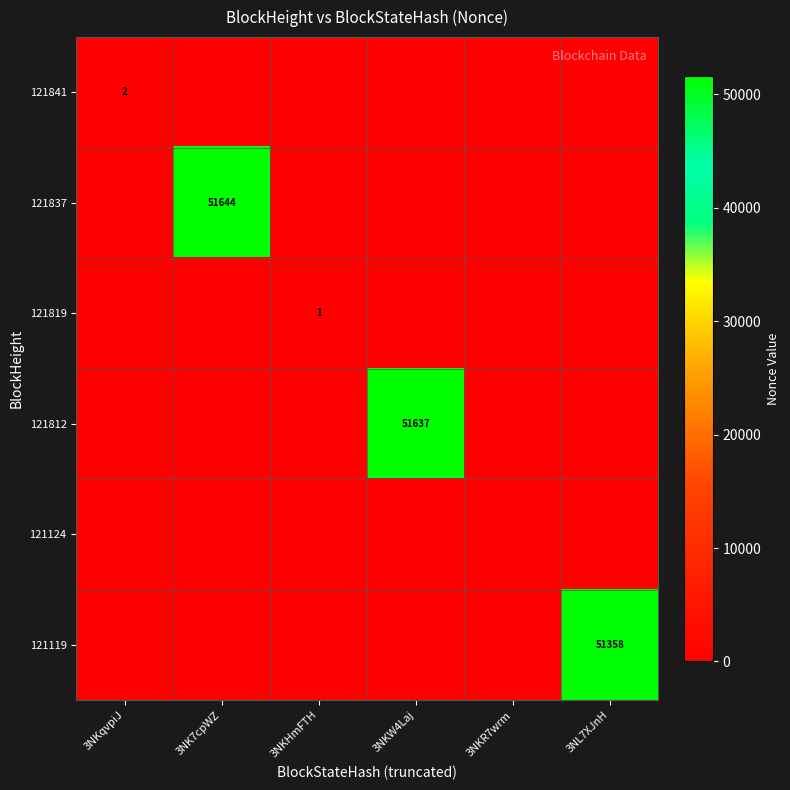

The 121812 series shows 51637 at 3NKW4Laj. True or false?

True